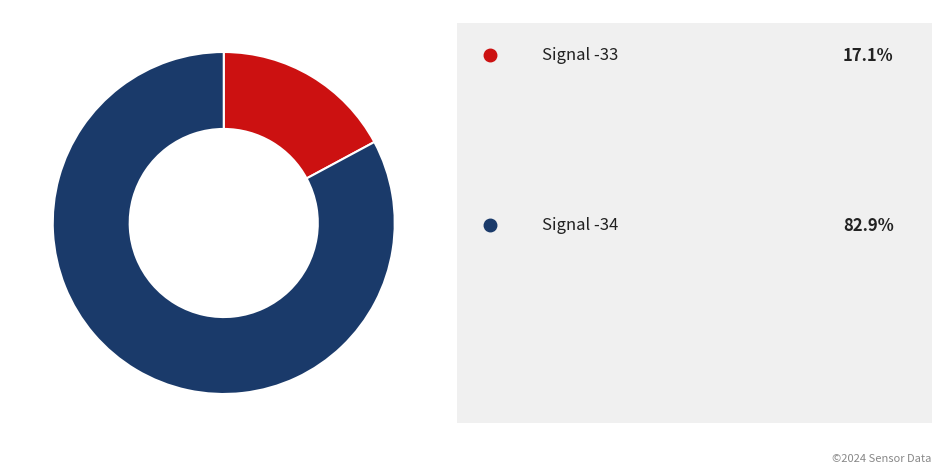

Does any single category account for the majority?

Yes